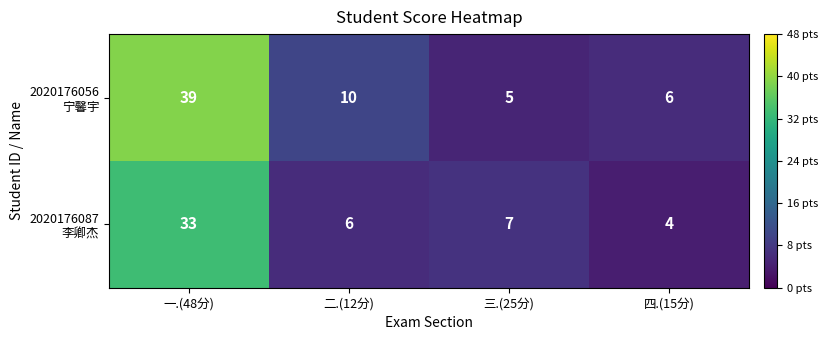

What is the total value across all series at 二.(12分)?

16